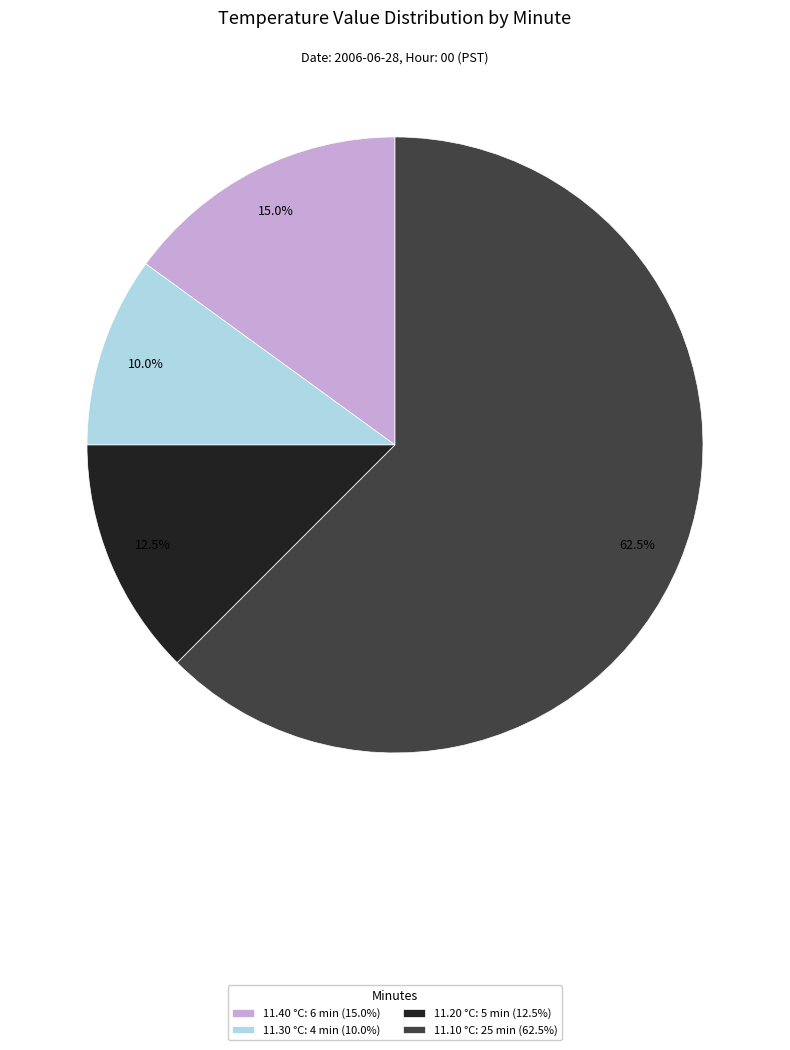

What is the ratio of the value at 11.10 °C: 25 min (62.5%) to the value at 11.30 °C: 4 min (10.0%)?

6.2